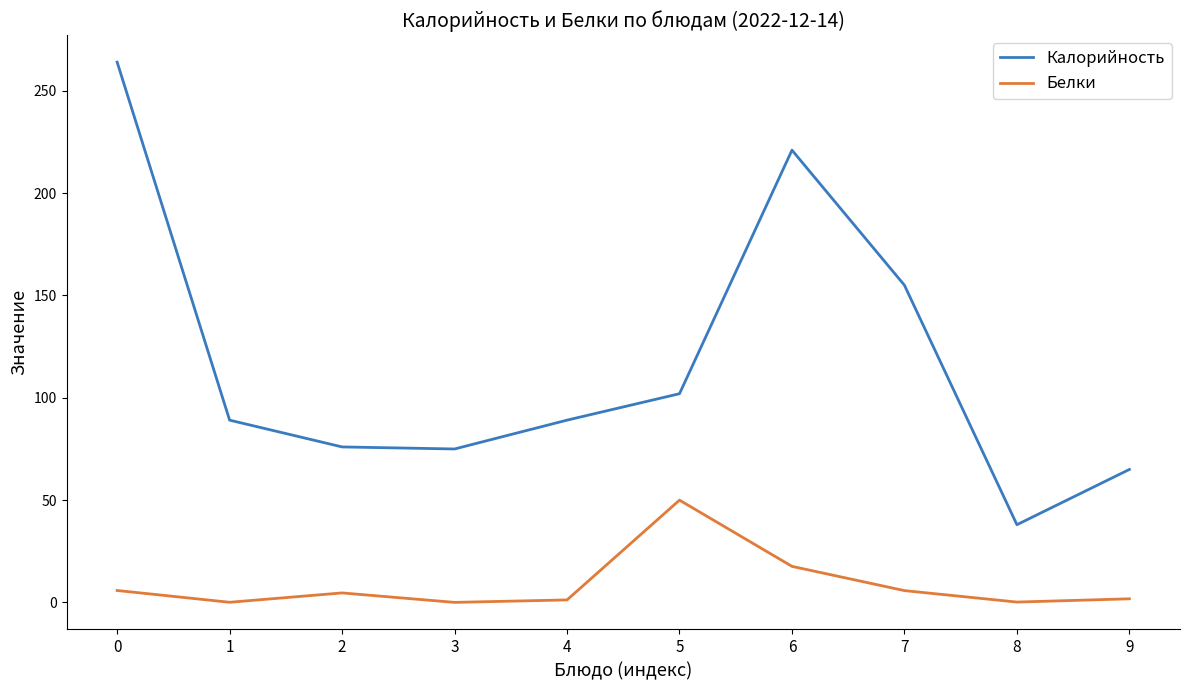

Does the chart have visible grid lines?

No